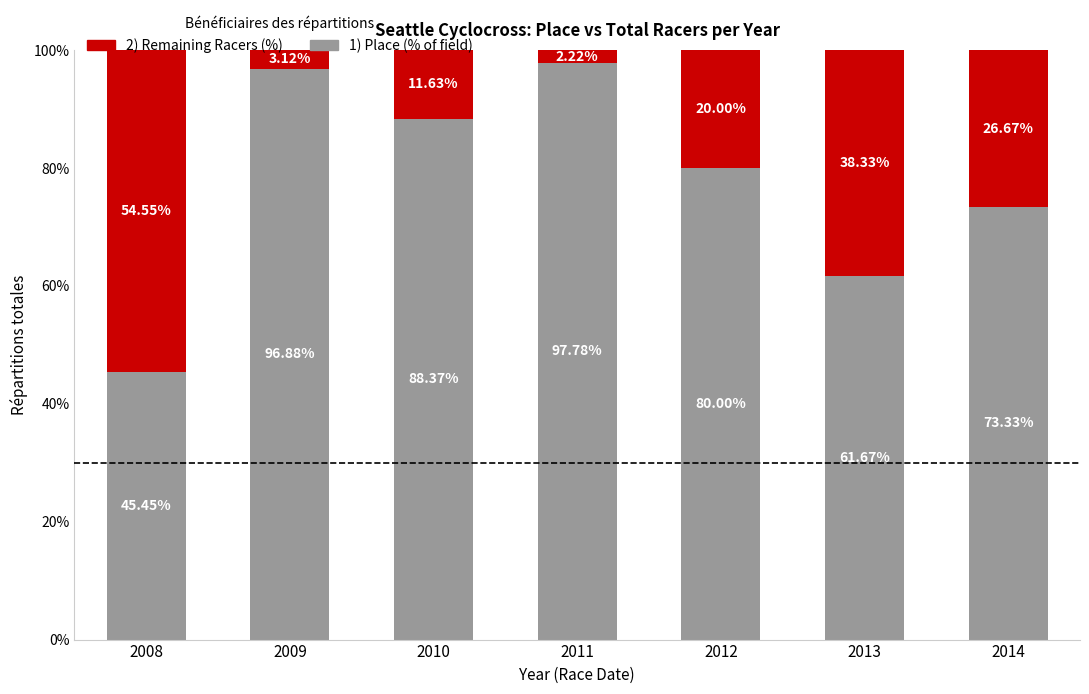

What is the total value across all series at 2009?

100.0